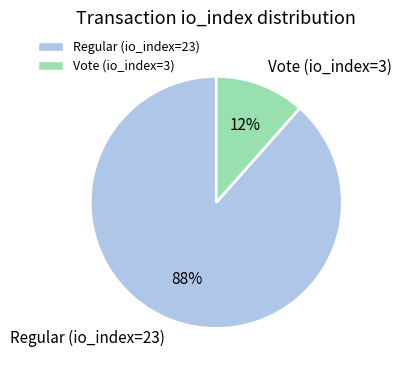

How many segments does this pie chart have?

2